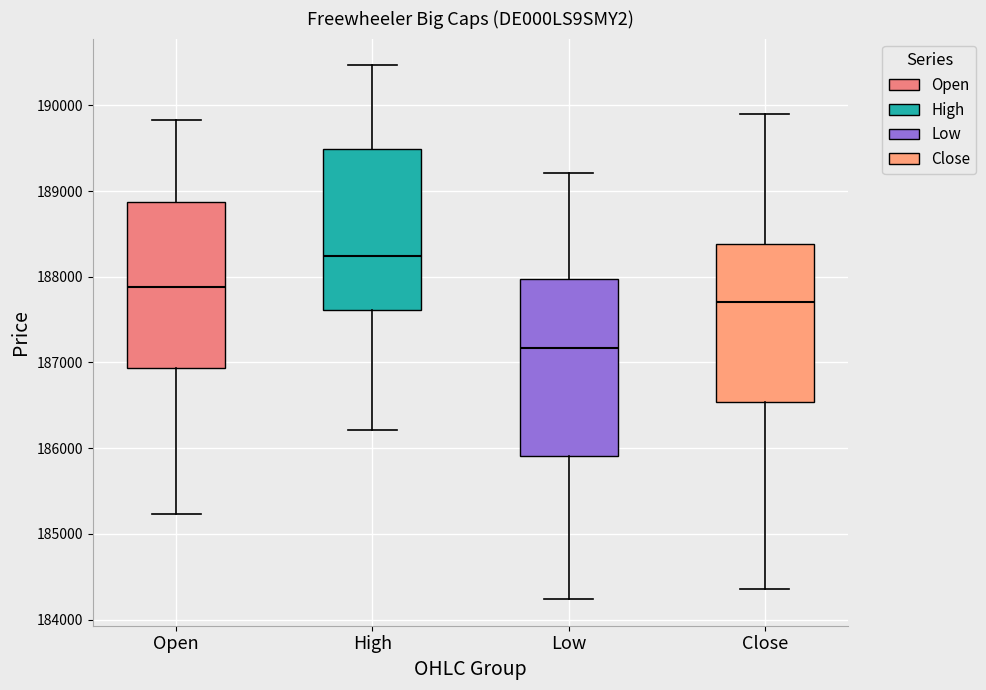

Reading left to right, read every box against the y-axis: the position of its median line, the range the box covers, and the ends of its whiskers. The values are not printed on the chart, so give them approximately, as read against the axis.

Open: median 187900, box 186900 to 188900, whiskers 185200 to 189800
High: median 188200, box 187600 to 189500, whiskers 186200 to 190500
Low: median 187200, box 185900 to 188000, whiskers 184200 to 189200
Close: median 187700, box 186500 to 188400, whiskers 184400 to 189900